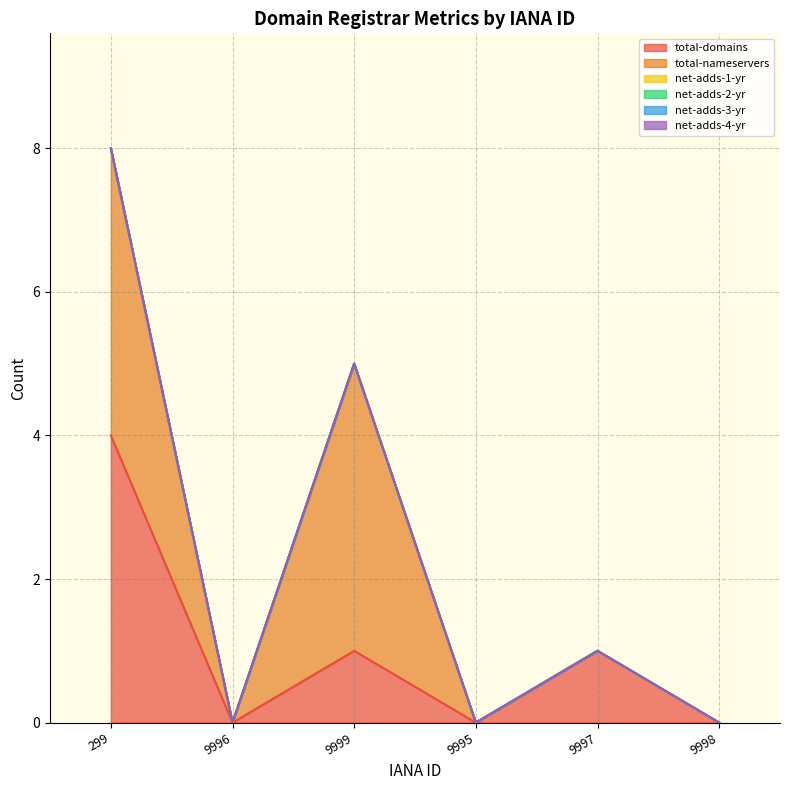

True or false: net-adds-1-yr has a value of 0 at 9996.

True